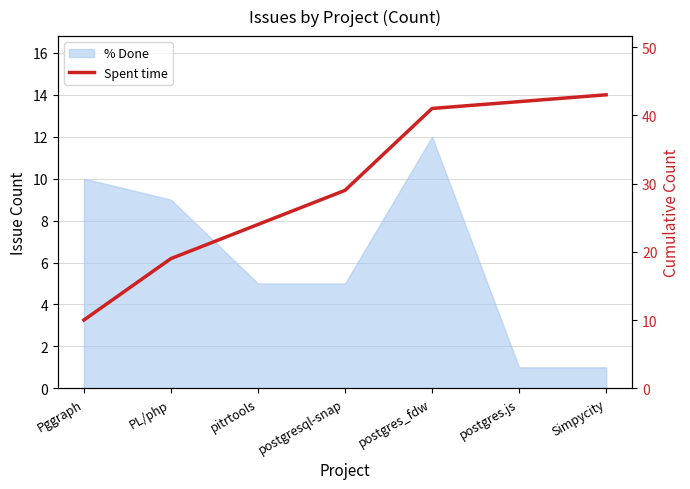

The value at Simpycity is 43. True or false?

True